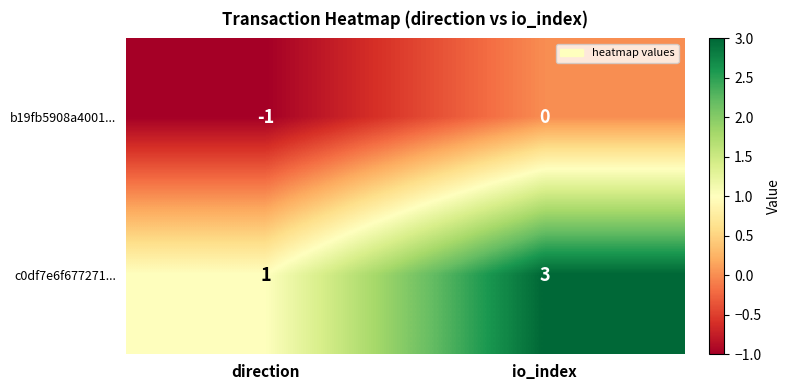

At how many categories does at least one series exceed 0?

2